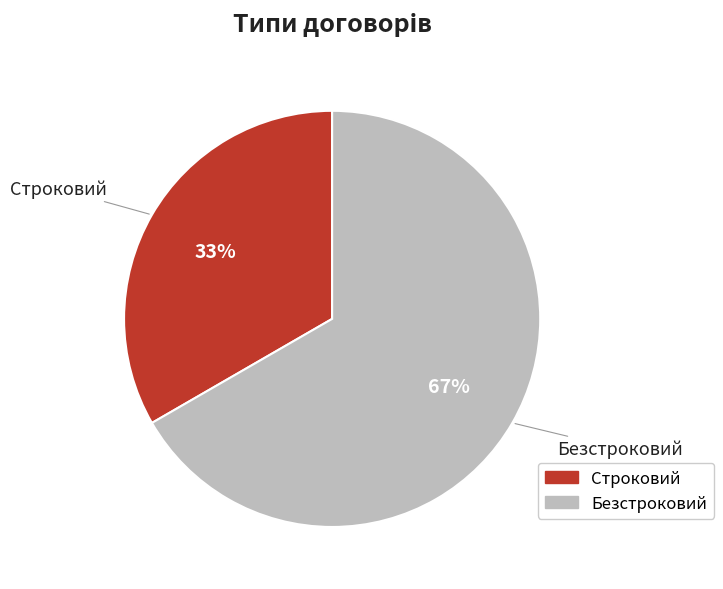

What percentage is the Строковий slice, to the nearest percent?

33%